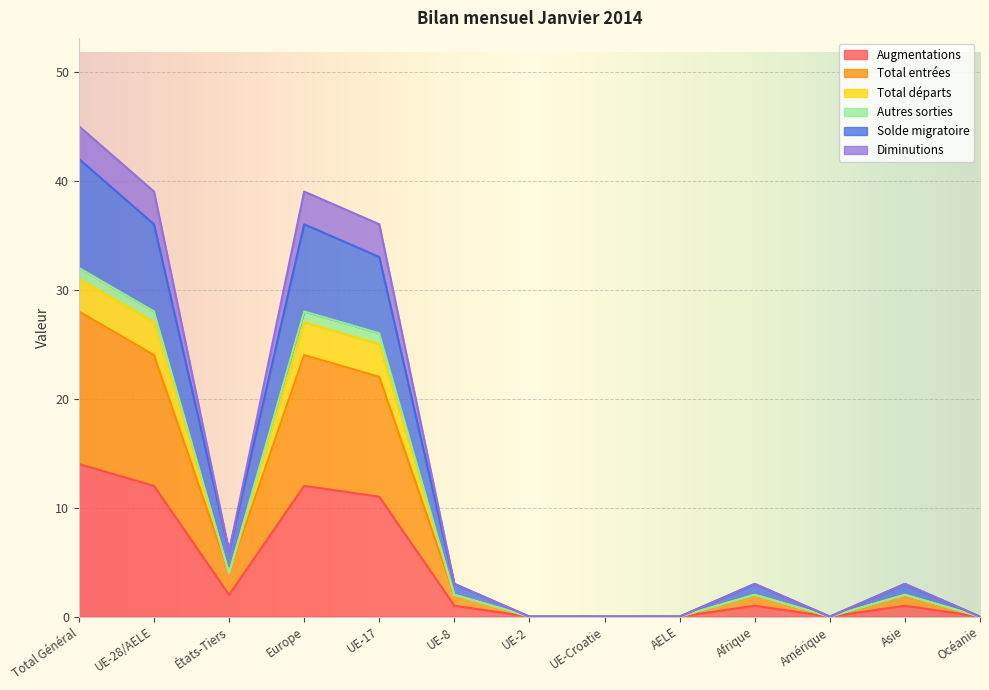

Does the chart display data point markers on the line(s)?

No